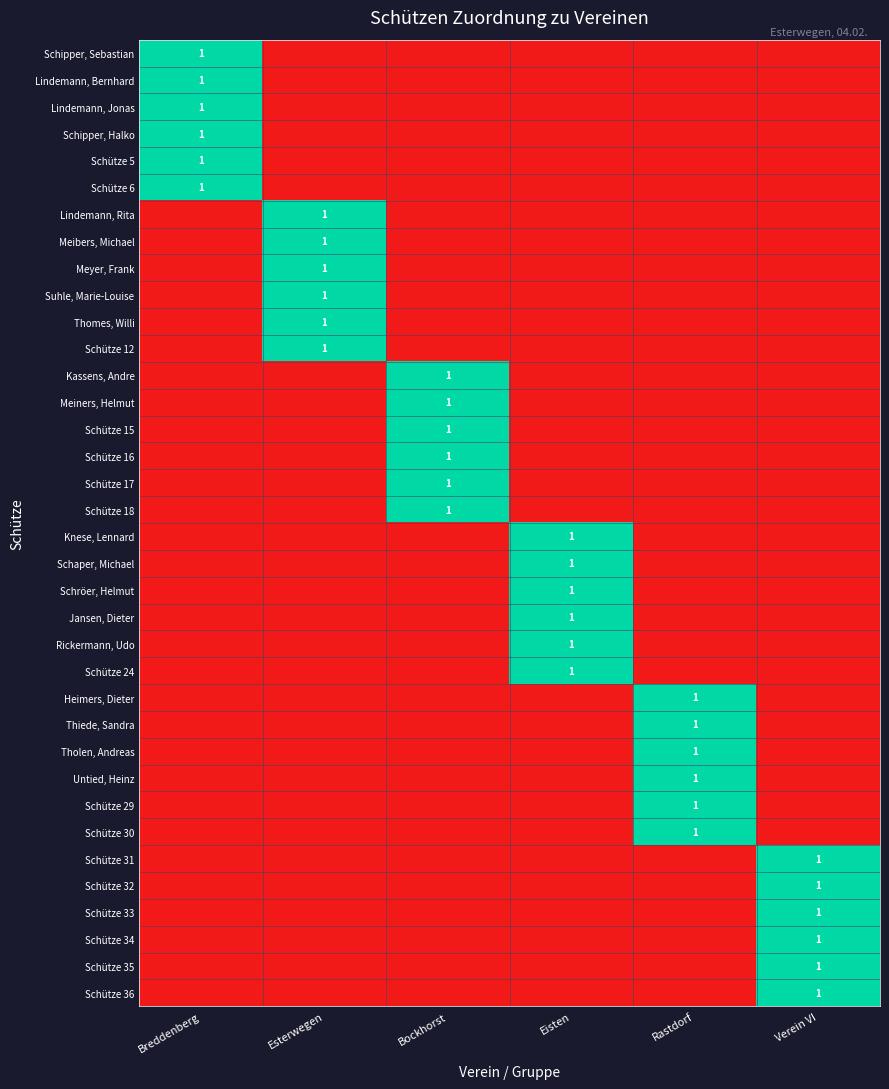

Is it true that Tholen, Andreas equals 1 at Rastdorf?

True